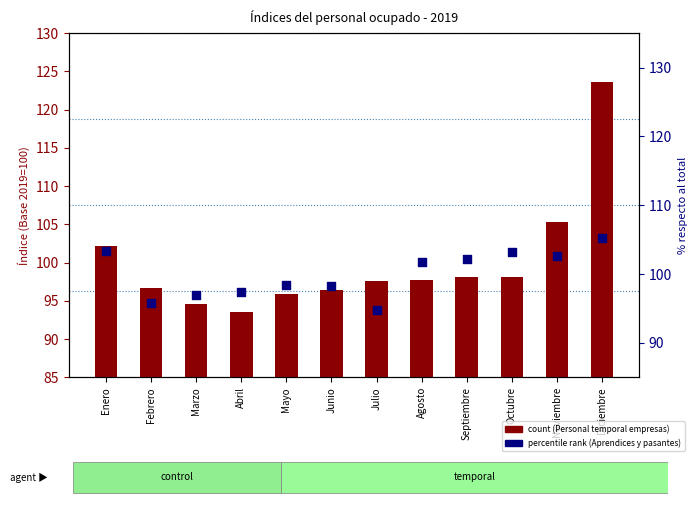

What are all the series names shown in the legend?

Personal temporal empresas, Aprendices y pasantes